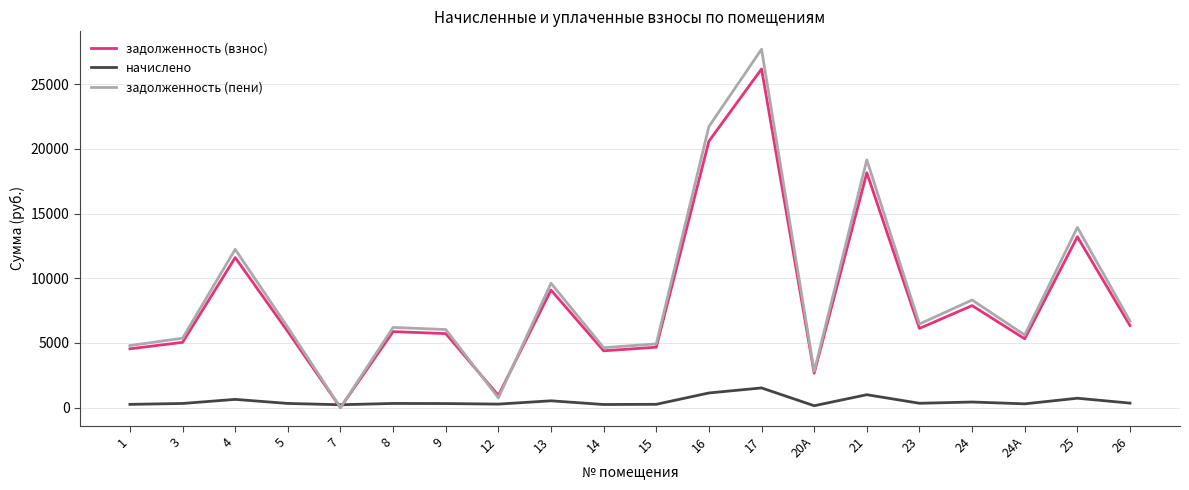

What is the maximum value shown in the chart?

27699.5